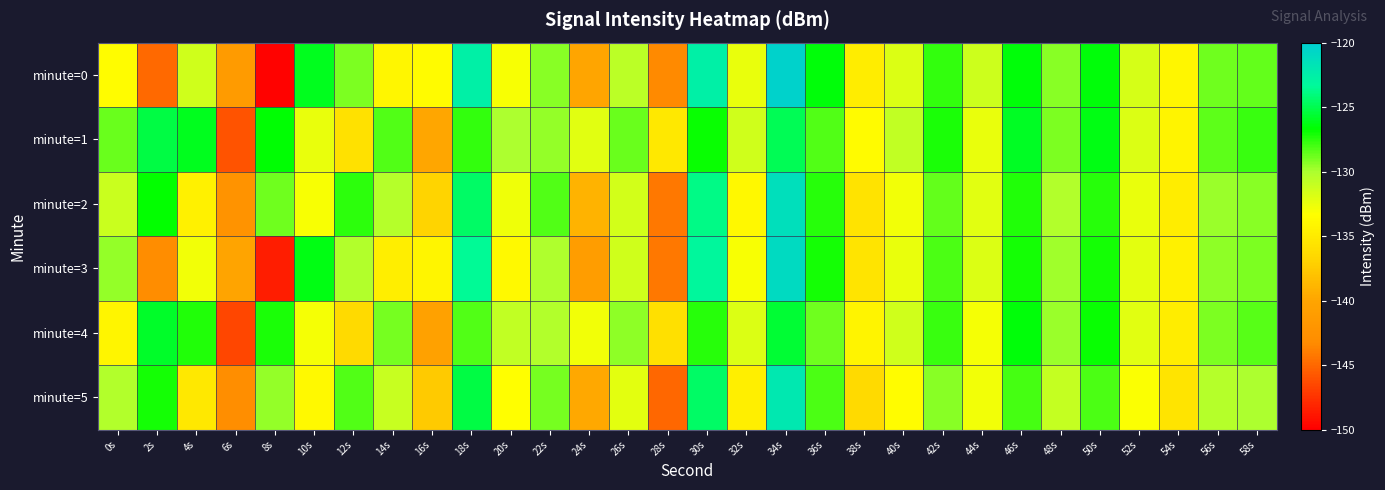

What is the difference between the highest and lowest values at 20s?

3.8